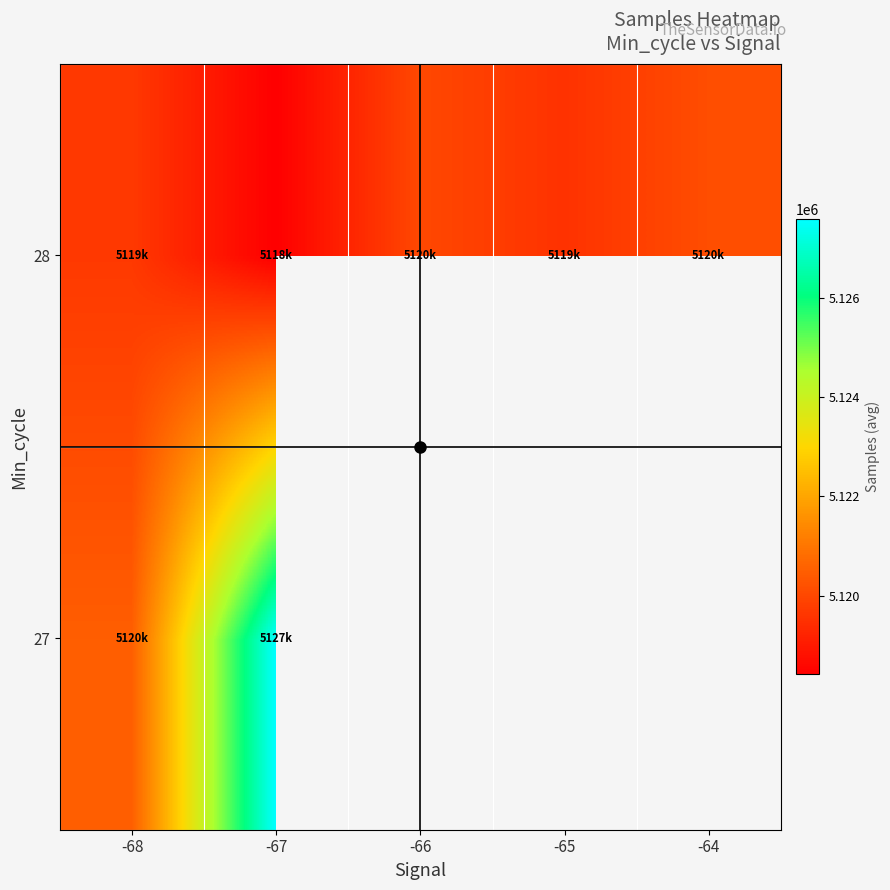

How many distinct data groups are displayed?

2